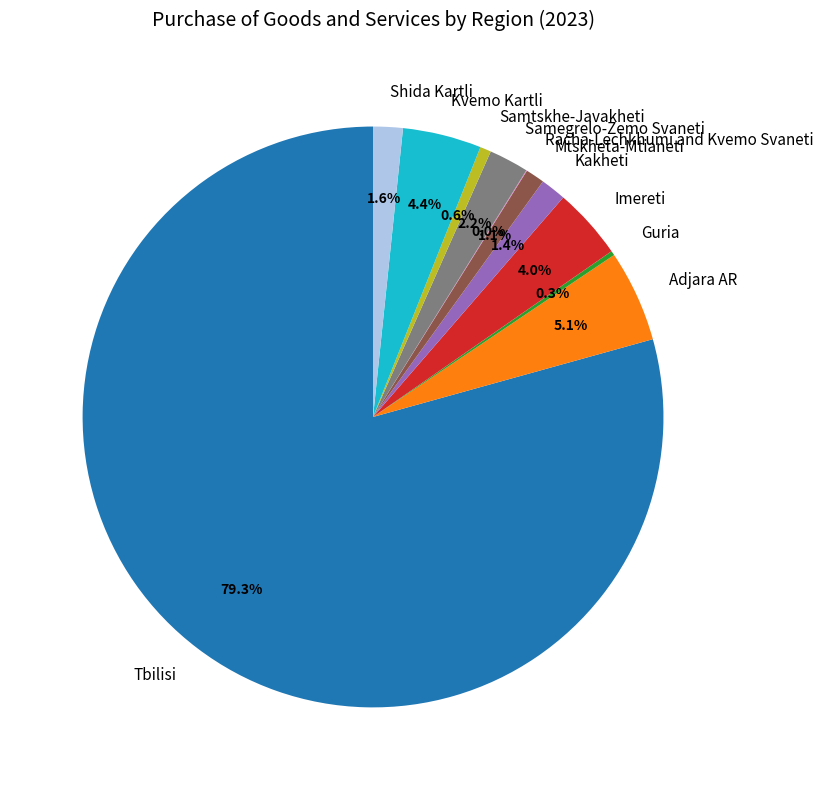

What portion of the pie excludes Tbilisi?

20.7%